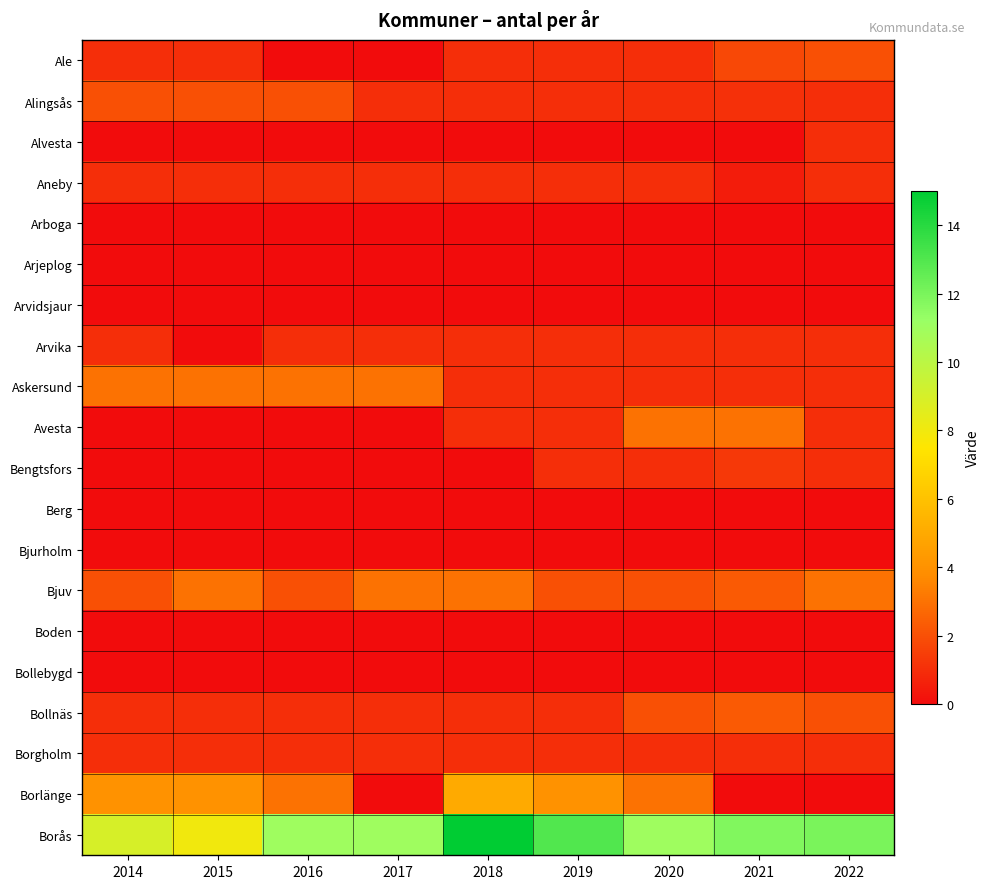

Which series changed the most between 2016 and 2022?

Borlänge